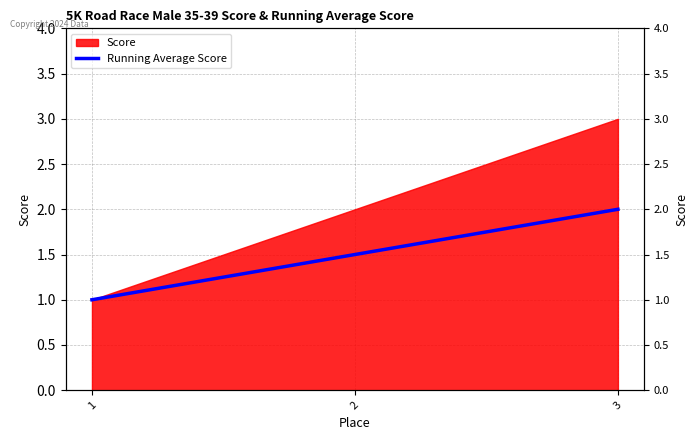

Rank the categories by value from lowest to highest.

1, 2, 3